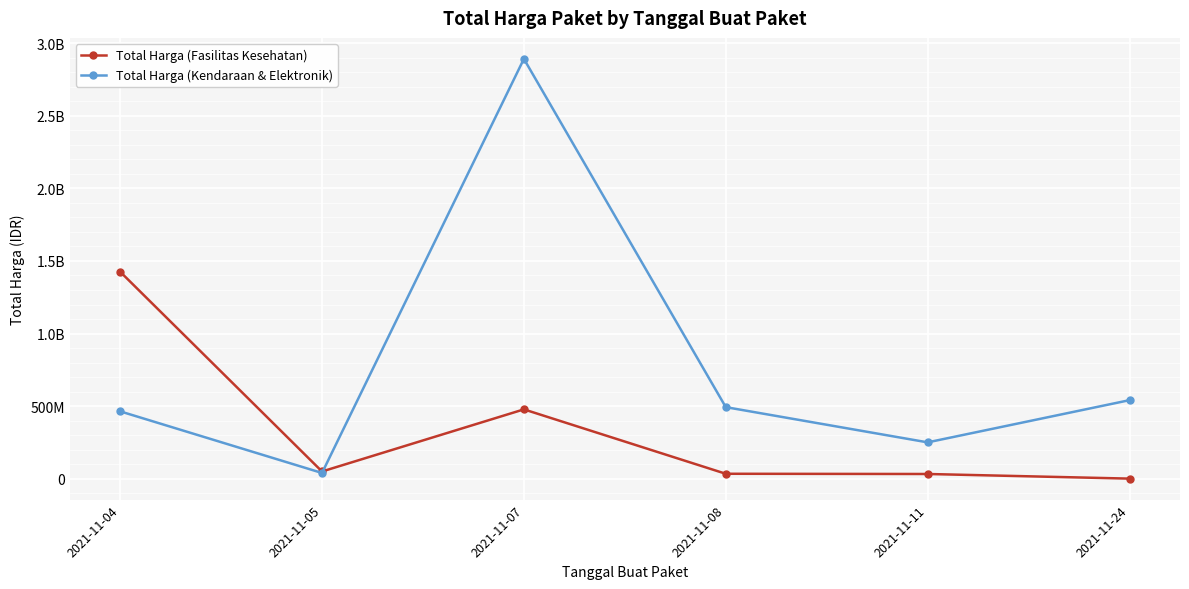

At which category does Total Harga (Fasilitas Kesehatan) reach its first local valley?

2021-11-05